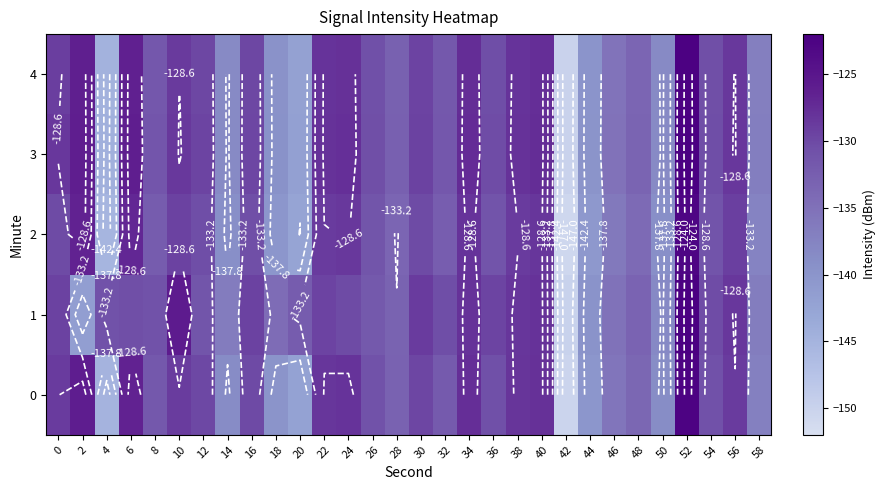

True or false: 4 has a value of -126.2 at 2.

True